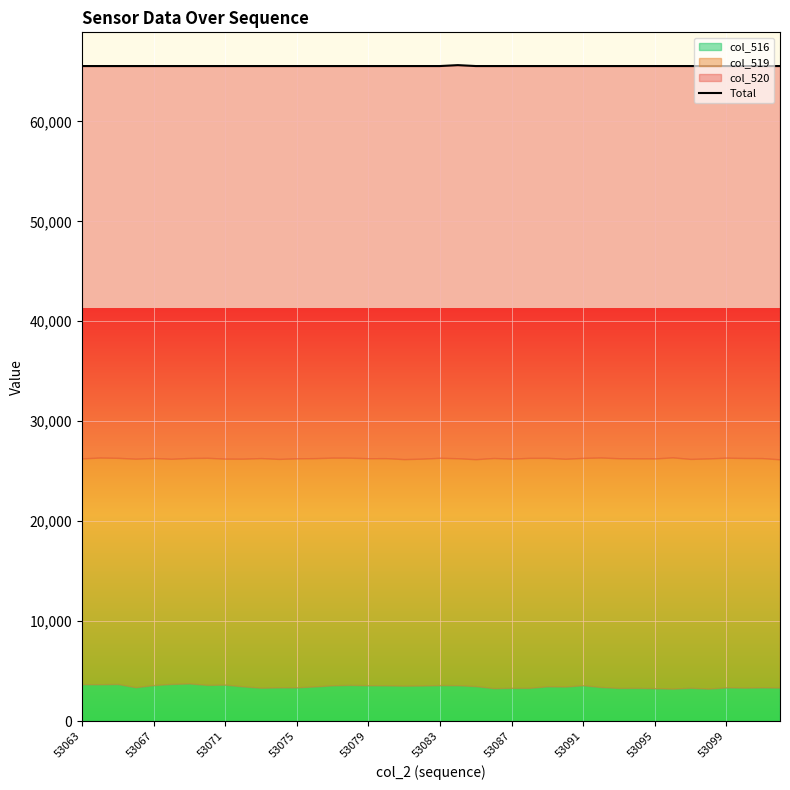

What is the average value?

65537